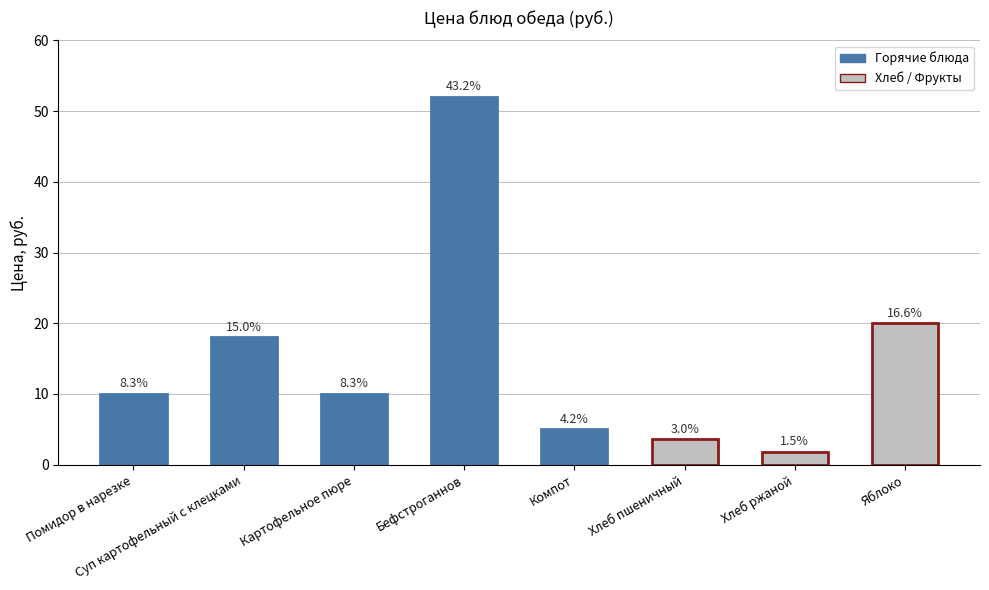

Are the bars horizontal?

No